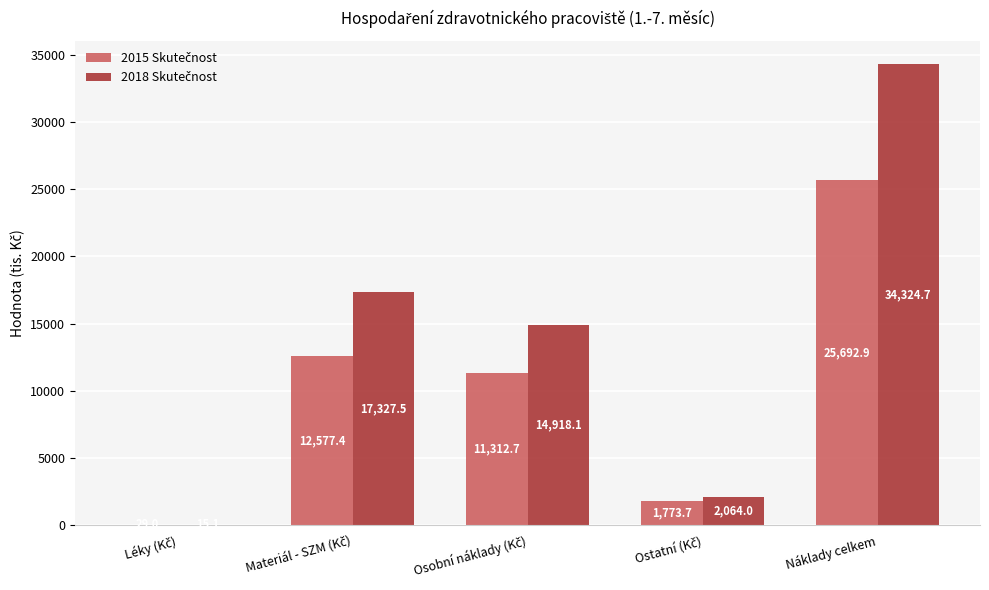

What is the maximum value shown in the chart?

34324.7